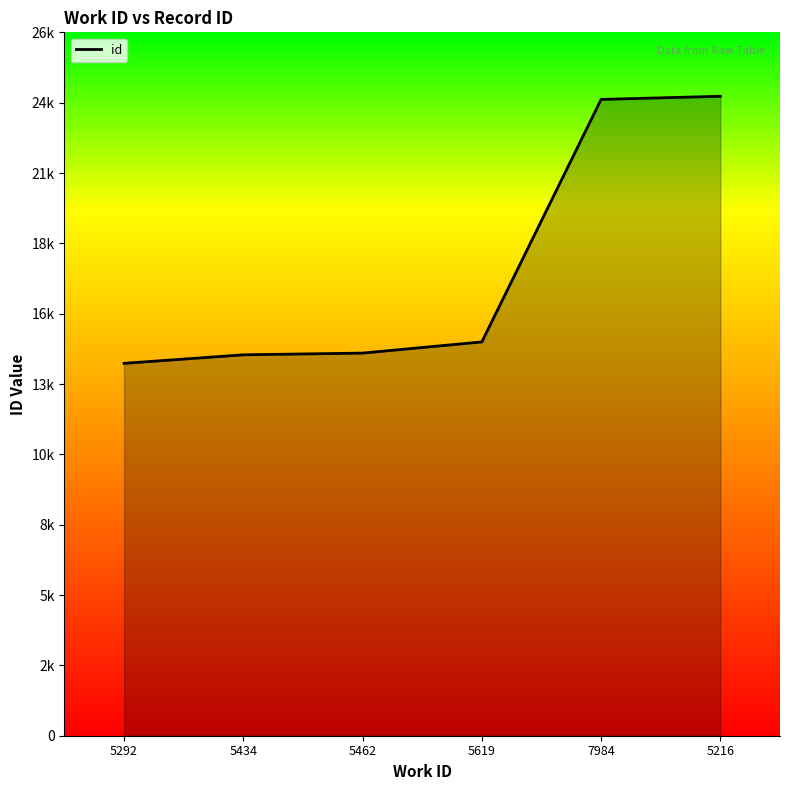

List the labels in order of value, smallest first.

5292, 5434, 5462, 5619, 7984, 5216